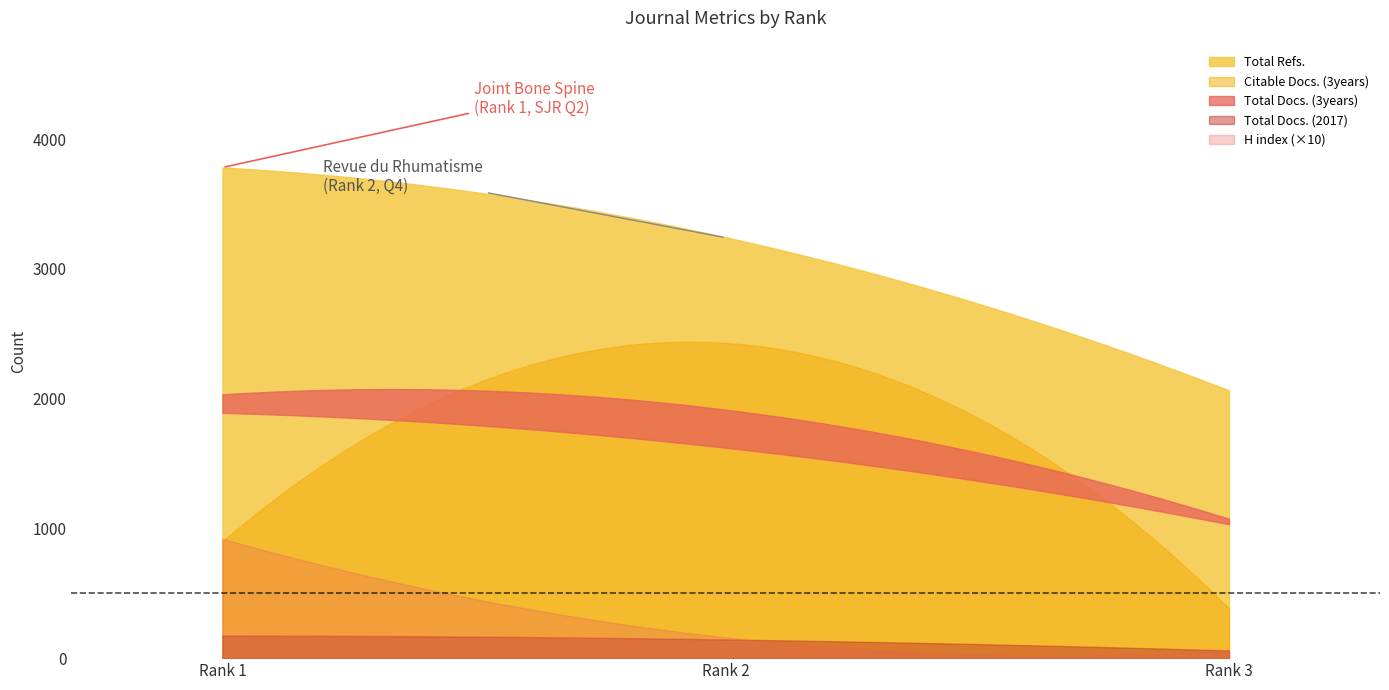

At which label does Citable Docs. (3years) reach its minimum?

Rank 3